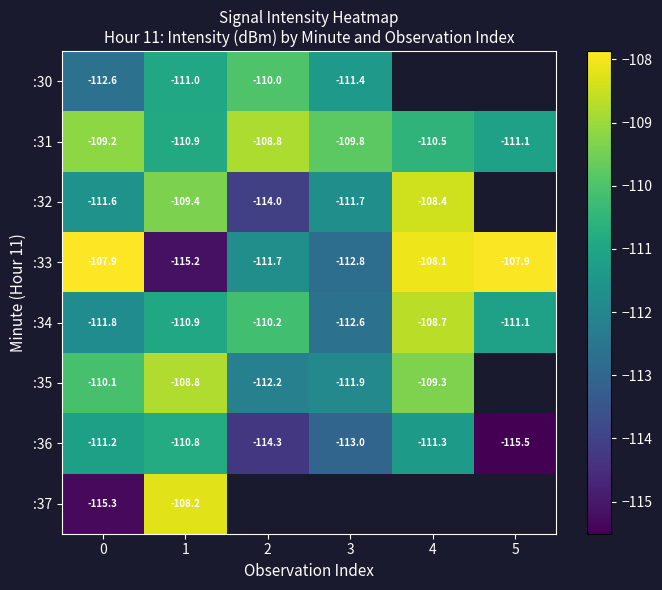

What is the sum of the :36 values at 4 and 0?

-222.5